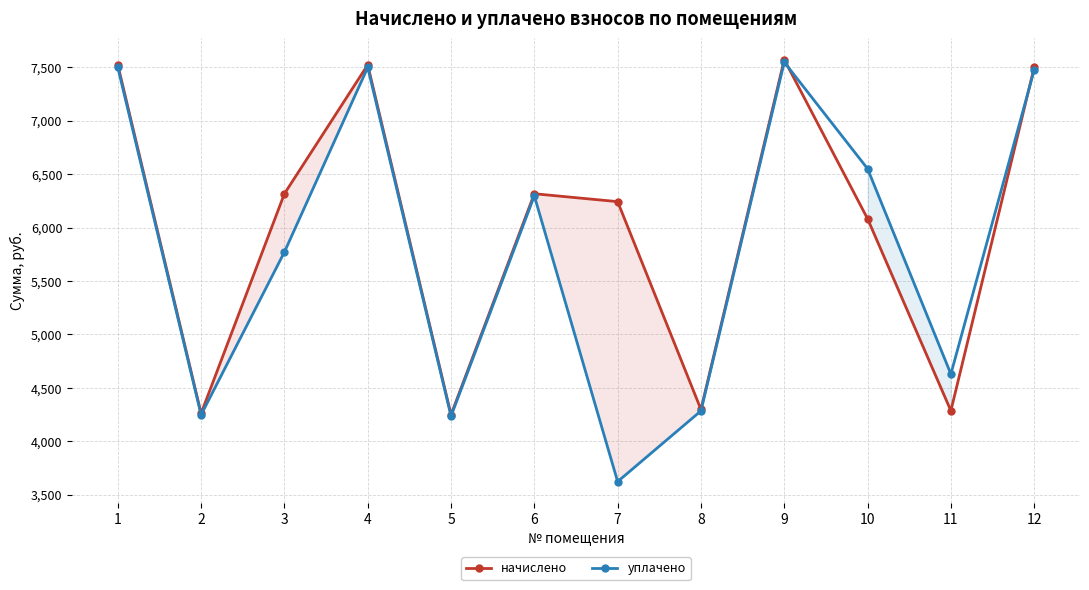

What is the minimum value for уплачено?

3621.5